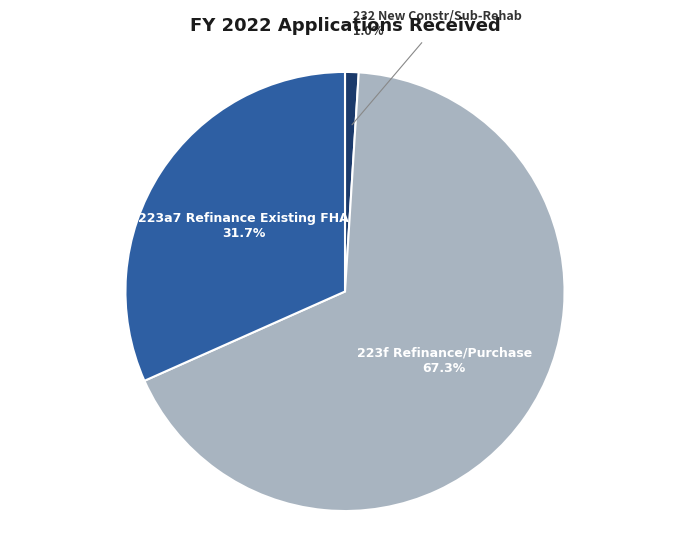

What is the smallest slice in the pie chart?

232 New Constr/Sub-Rehab